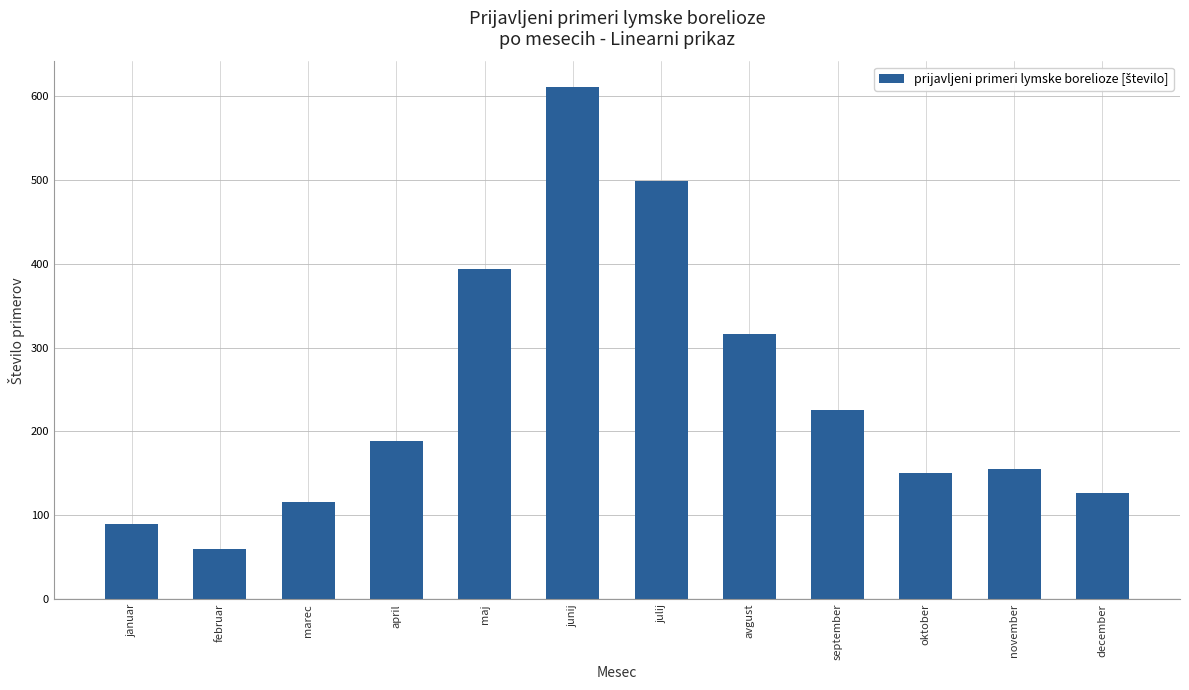

What is the change in value from junij to september?

-385